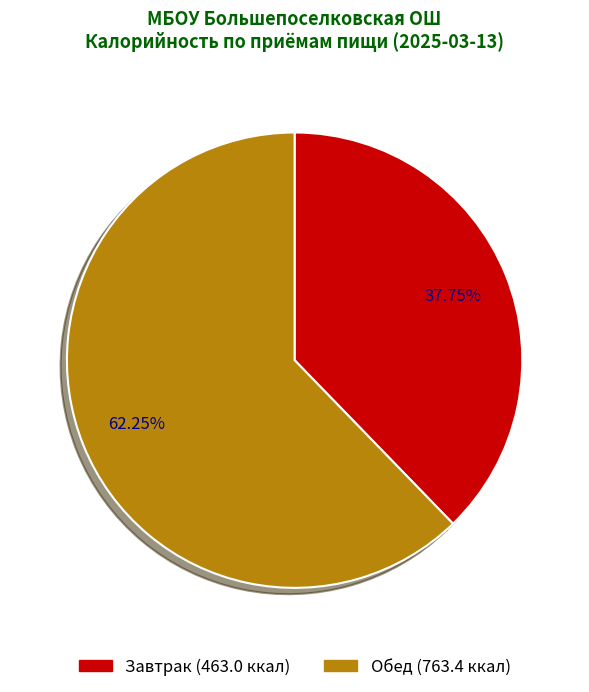

How many segments does this pie chart have?

2